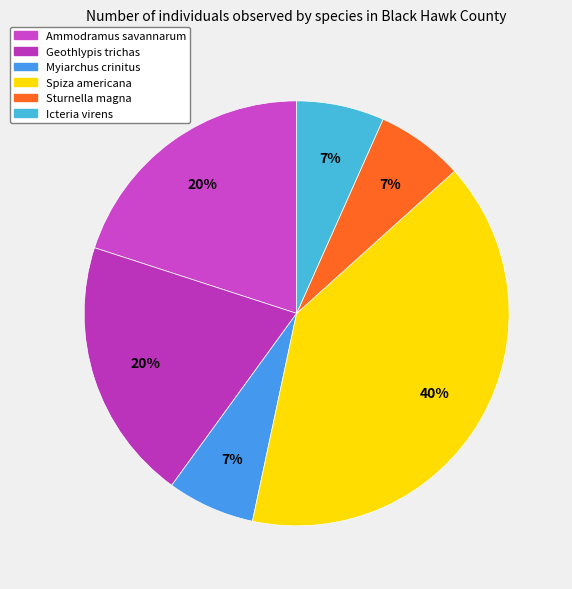

Count the number of slices in the pie.

6